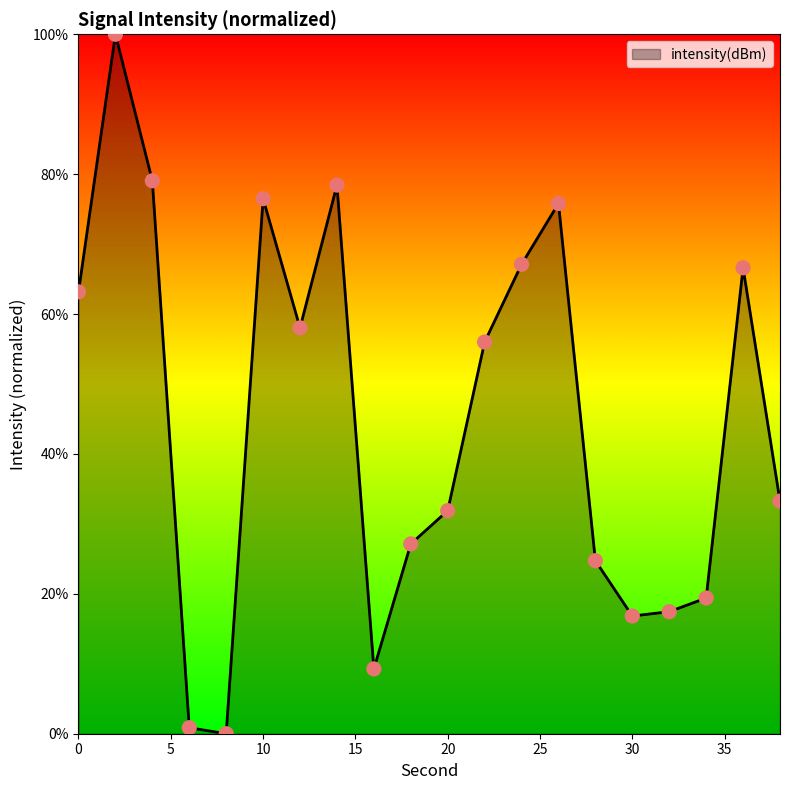

What is the difference between the maximum and minimum values?

100.0